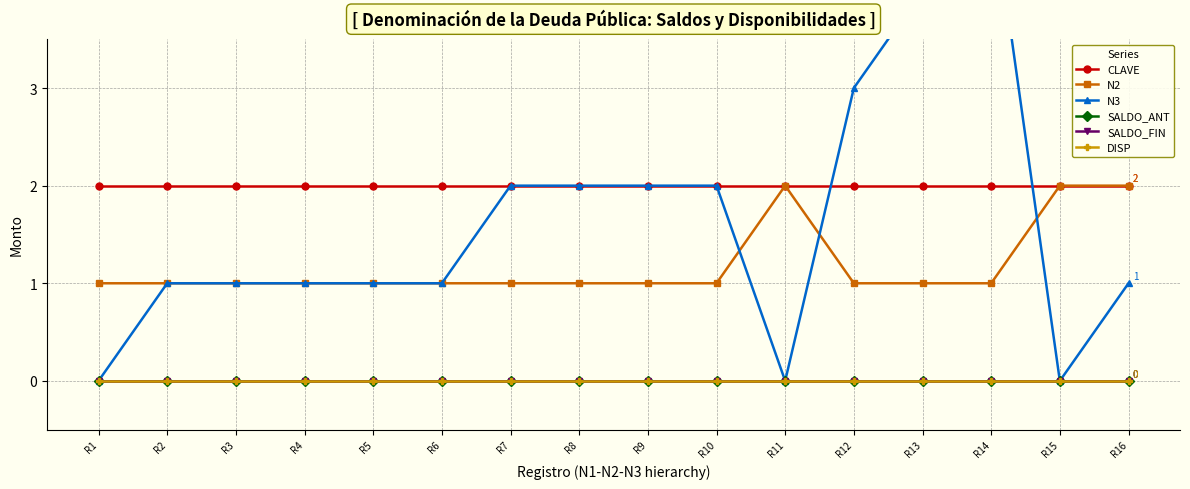

At which label does N3 reach its peak?

R14